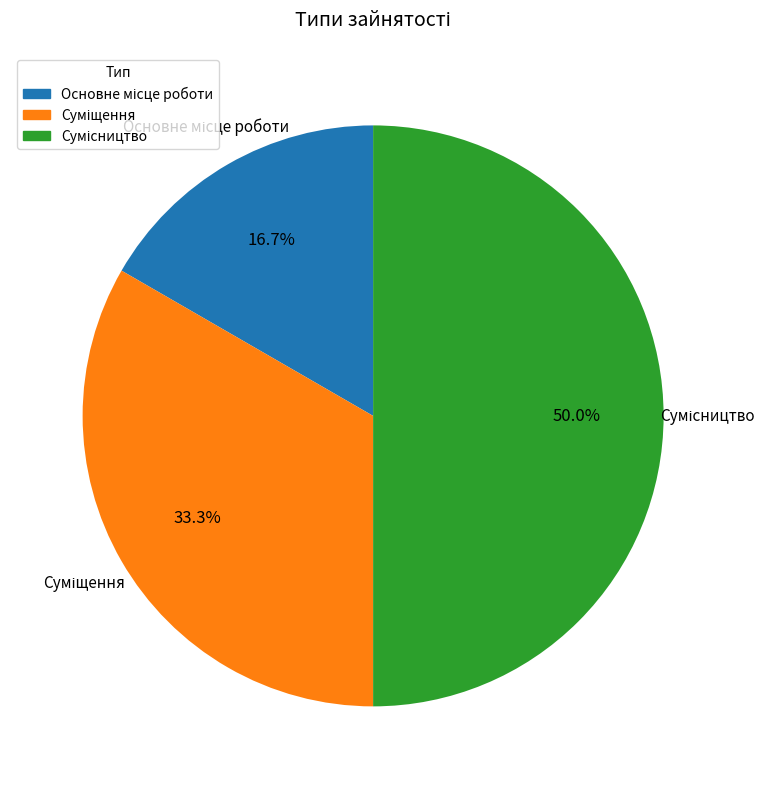

How many segments does this pie chart have?

3